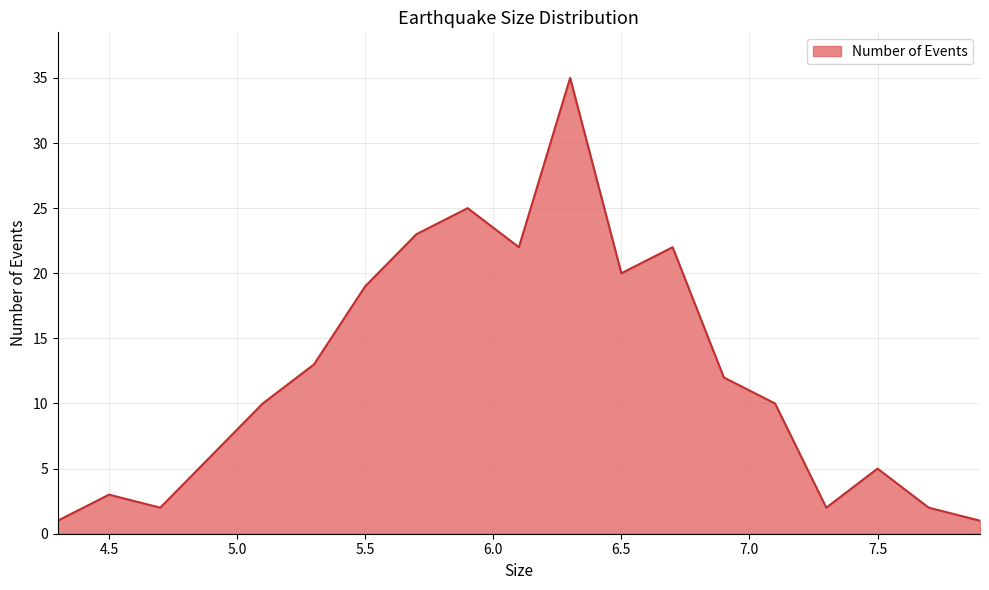

What is the difference between the maximum and minimum values?

34